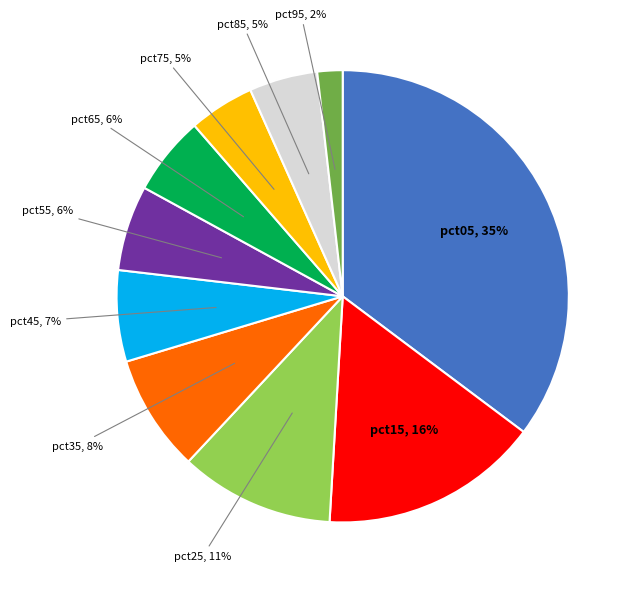

True or false: pct15 accounts for 16% of the total.

True